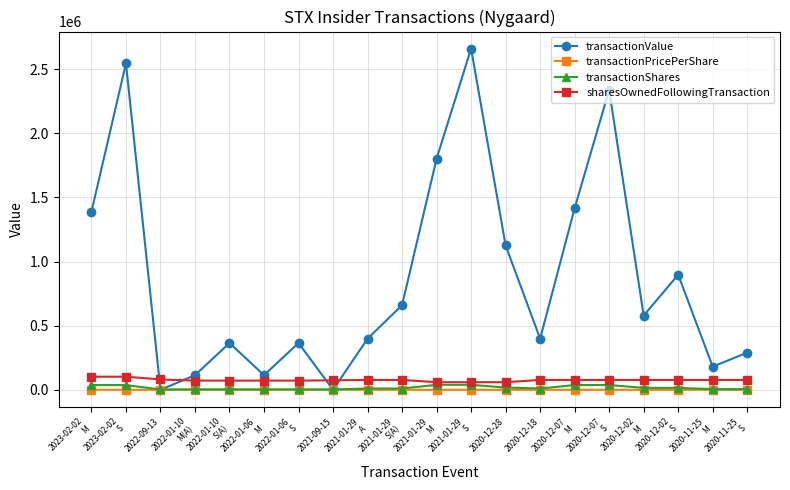

In transactionValue, how many points are lower than both neighbors (excluding endpoints)?

6